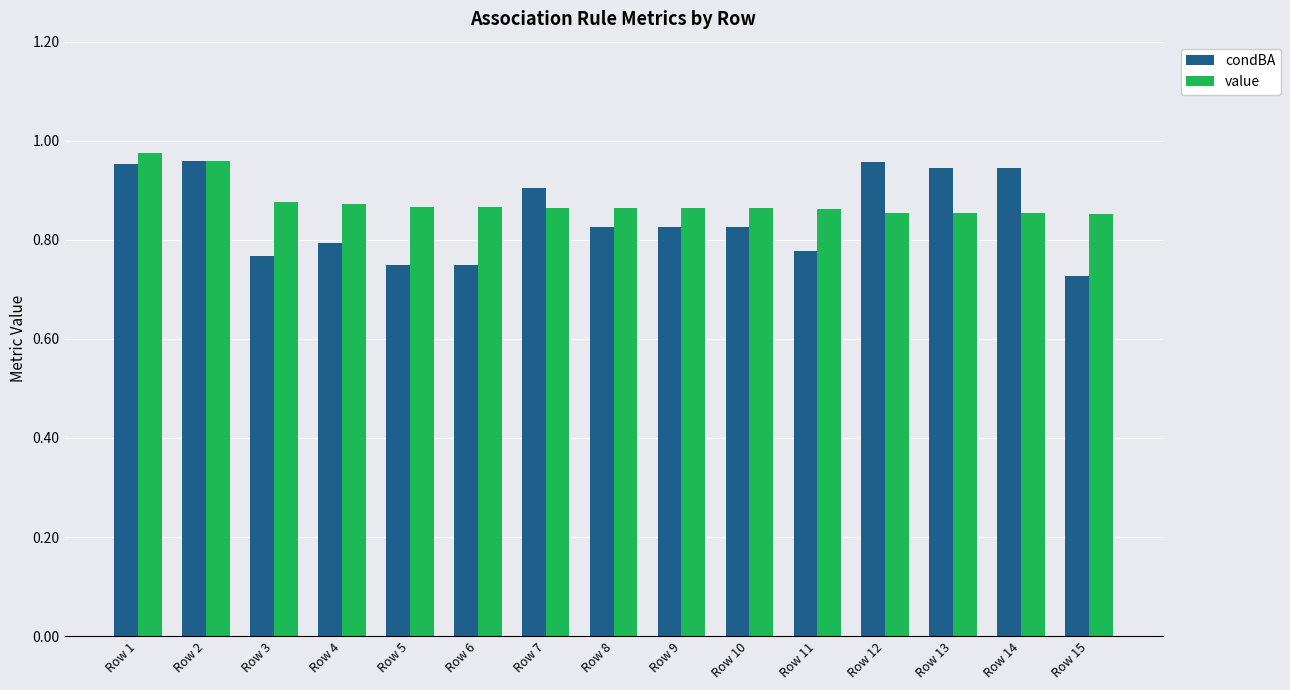

Are the bars grouped side by side (vs. stacked)?

Yes